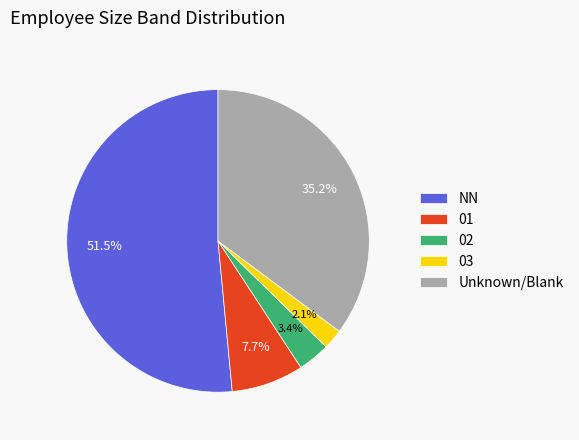

How many slices are in this pie chart?

5